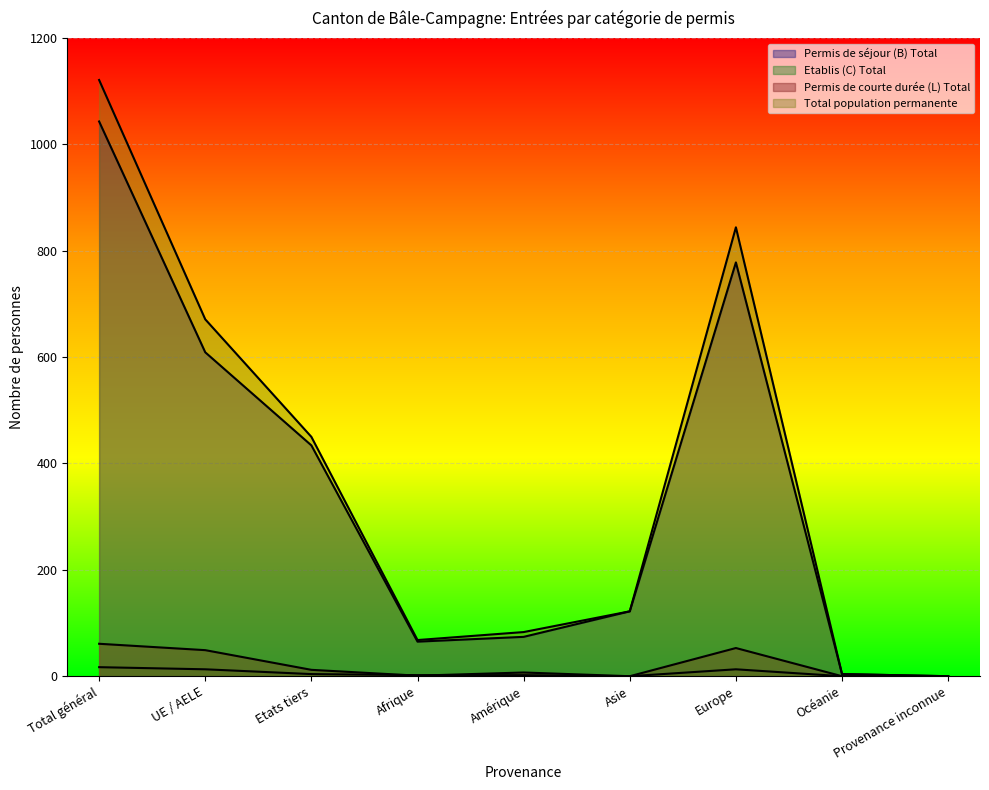

Which category has the lowest value in the Permis de courte durée (L) Total series?

Asie